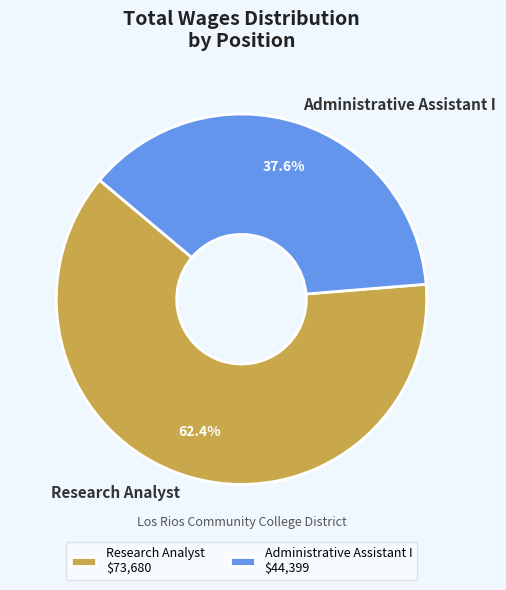

Does any single category account for the majority?

Yes